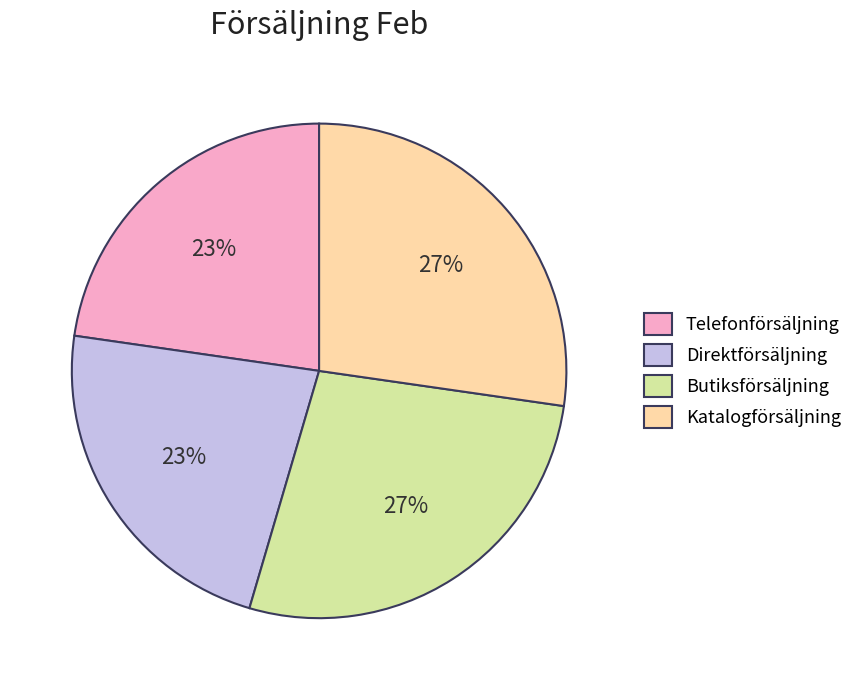

What is the ratio of the value at Katalogförsäljning to the value at Direktförsäljning?

1.2